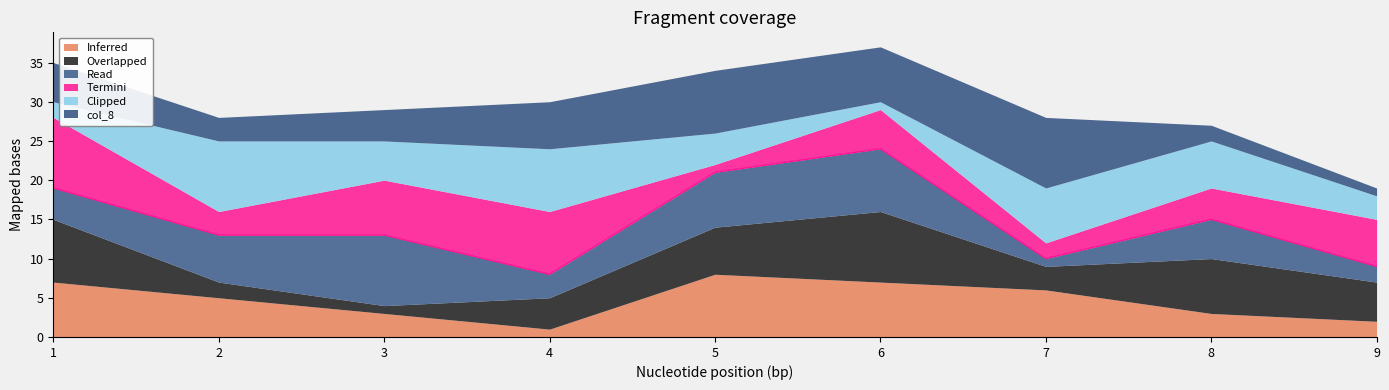

How many data points in col_8 are less than 5?

4